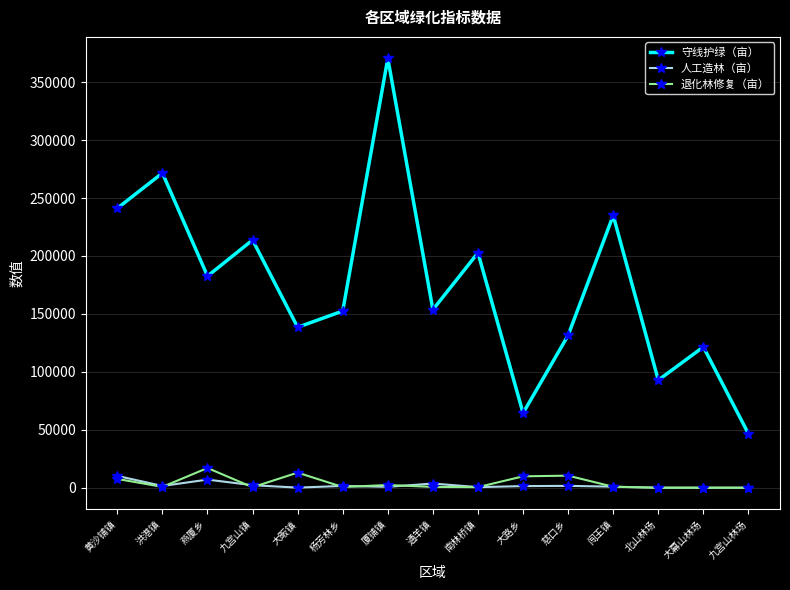

Which series has the widest spread of values?

守线护绿（亩）